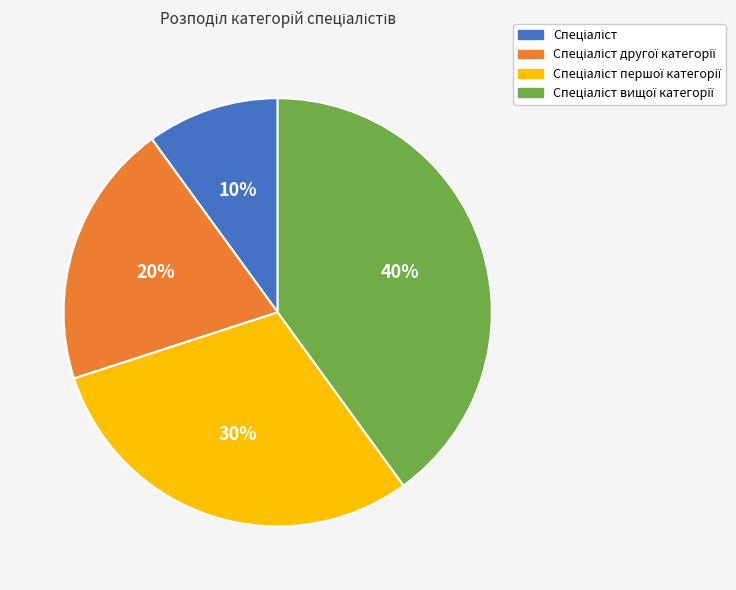

Is there any slice that represents more than half of the pie?

No